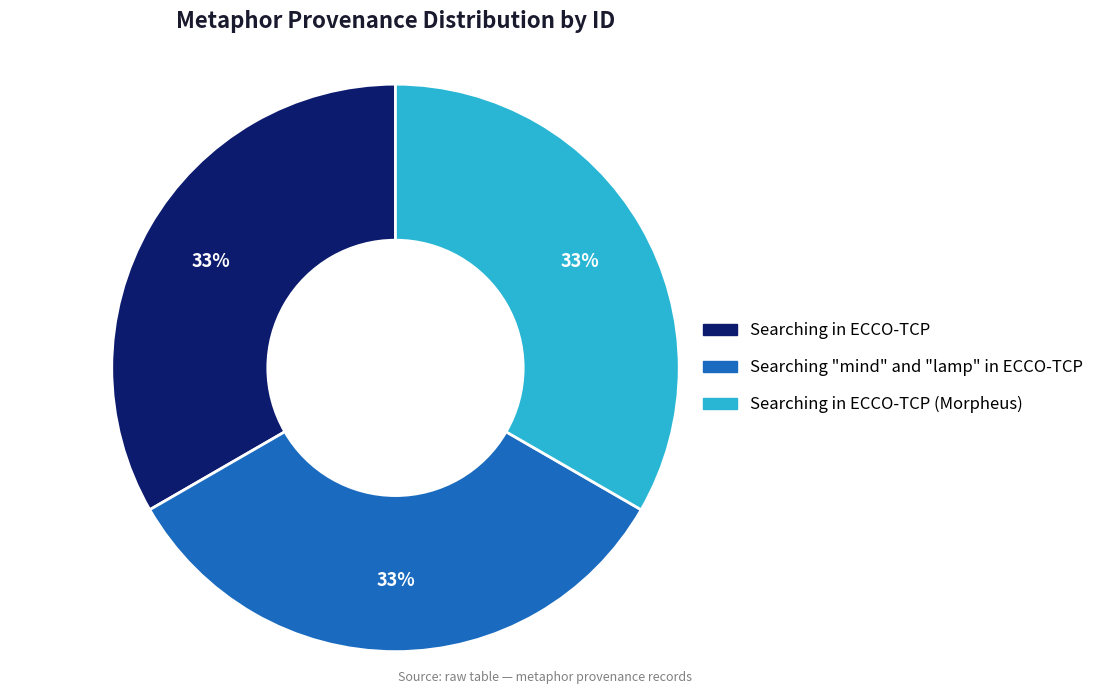

Is Searching in ECCO-TCP the majority of the pie?

No